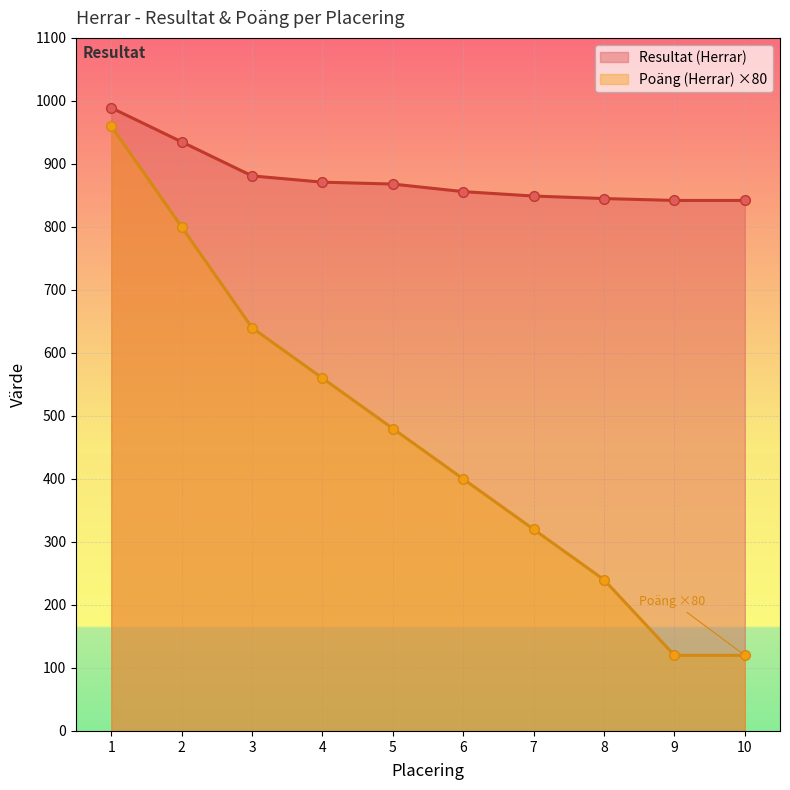

Reading left to right, extract all data points from this chart.

Resultat (Herrar): 989	935	881	871	868	856	849	845	842	842
Poäng (Herrar): 960	800	640	560	480	400	320	240	120	120